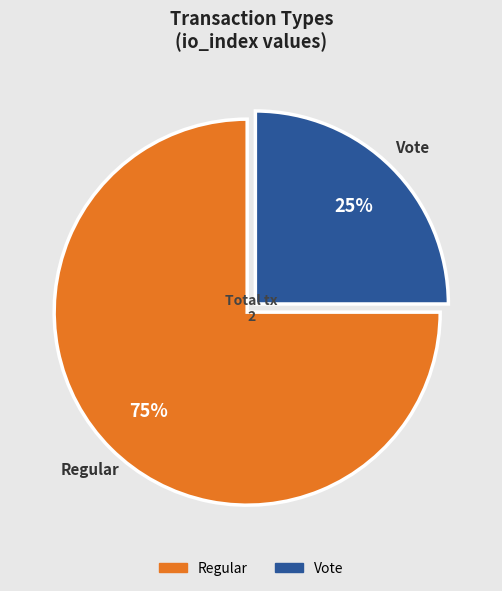

Do Regular and Vote together represent more than half of the pie?

Yes